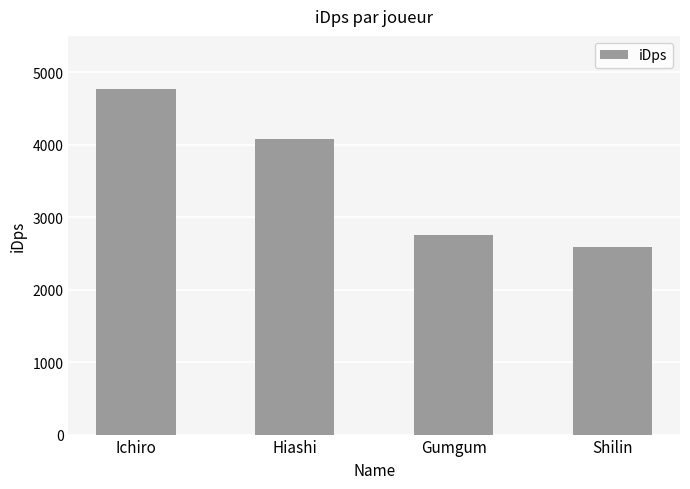

What is the ratio of the value at Hiashi to the value at Gumgum?

1.5